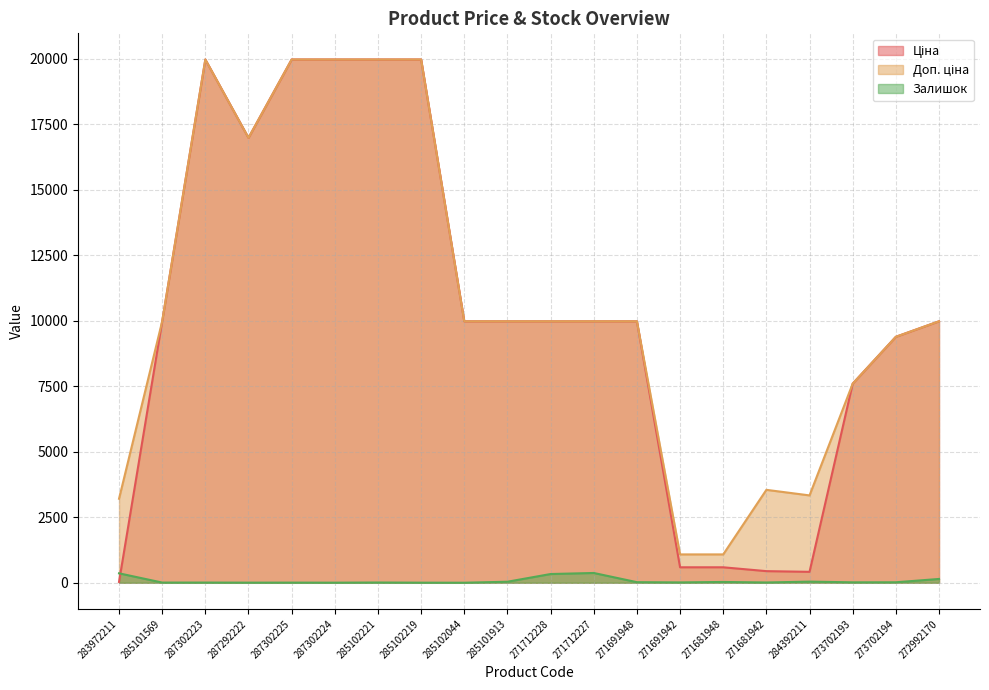

How many data points in Залишок are above 16?

9